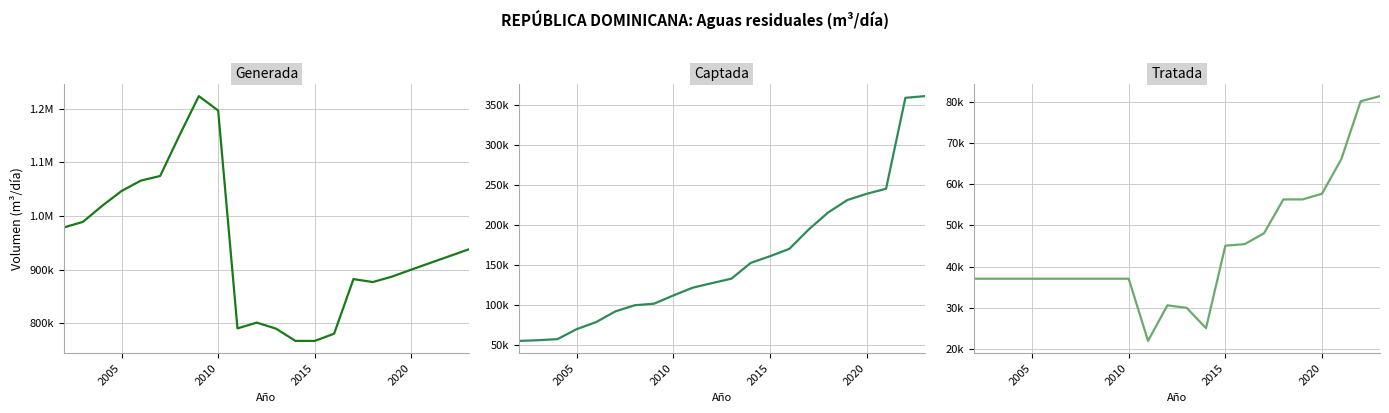

What is the difference between the maximum and minimum values in the Generada series?

455716.5